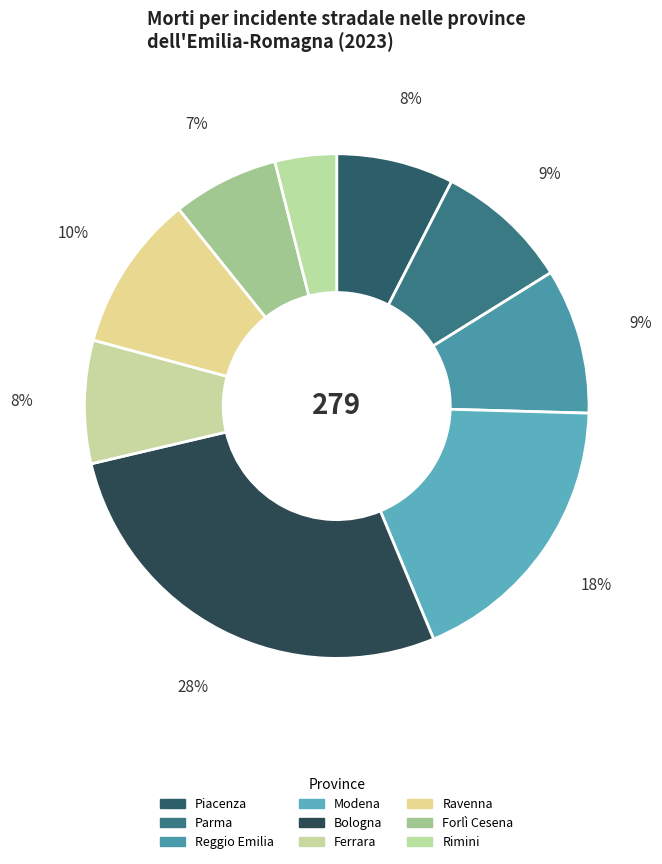

To the nearest percent, what is the average slice percentage?

11%